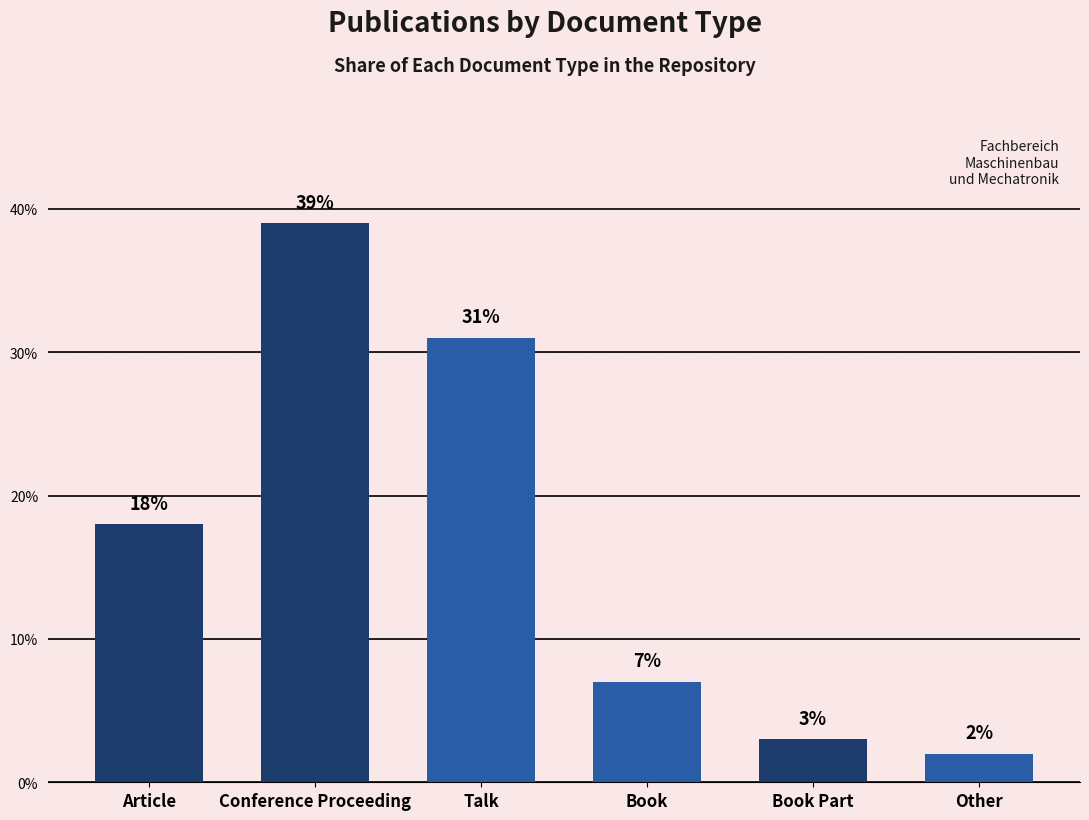

What is the ratio of the value at Book to the value at Conference Proceeding?

0.2